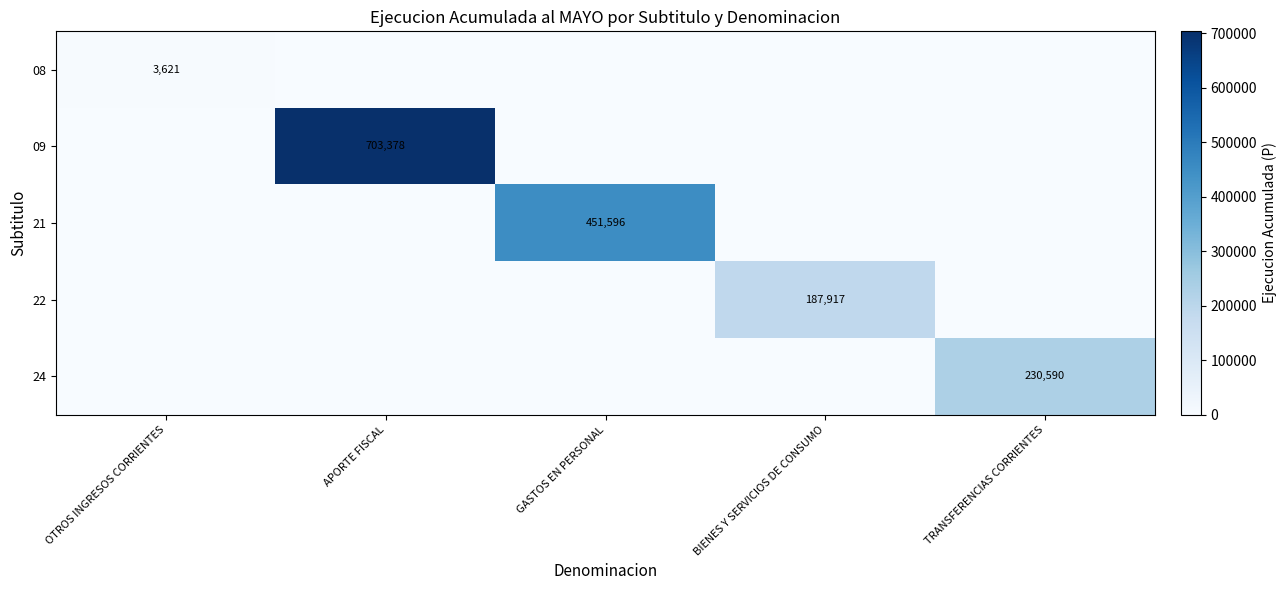

True or false: 21 has a value of 451596 at GASTOS EN PERSONAL.

True